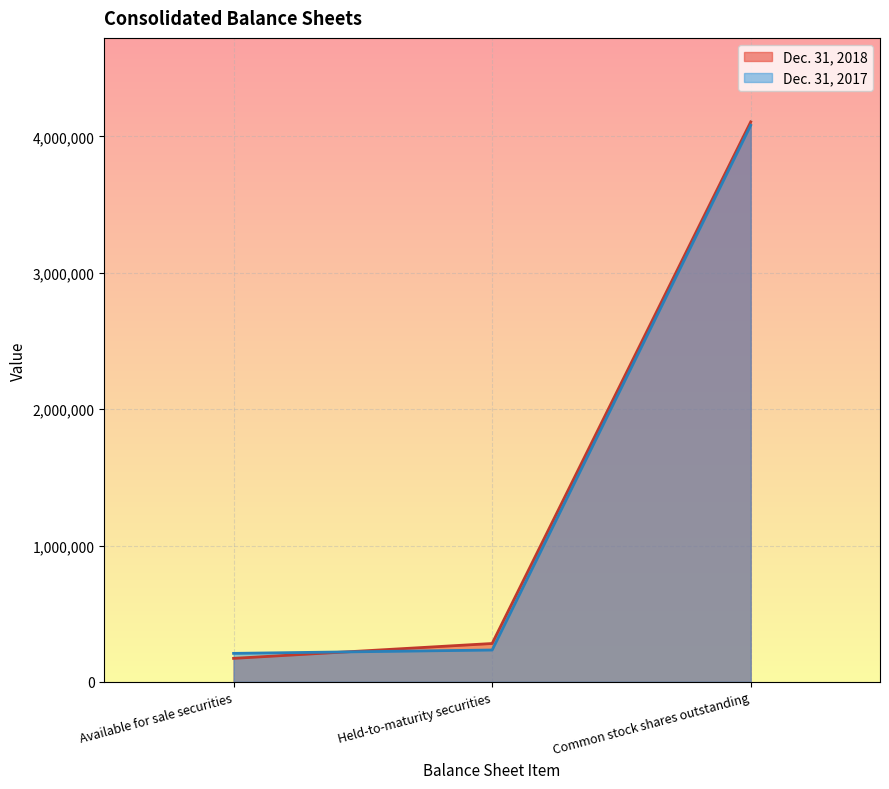

What value does the Dec. 31, 2018 series have at Held-to-maturity securities?

281310